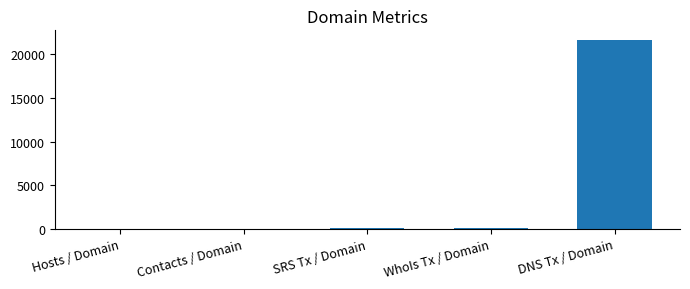

What is the greatest value displayed?

21662.0